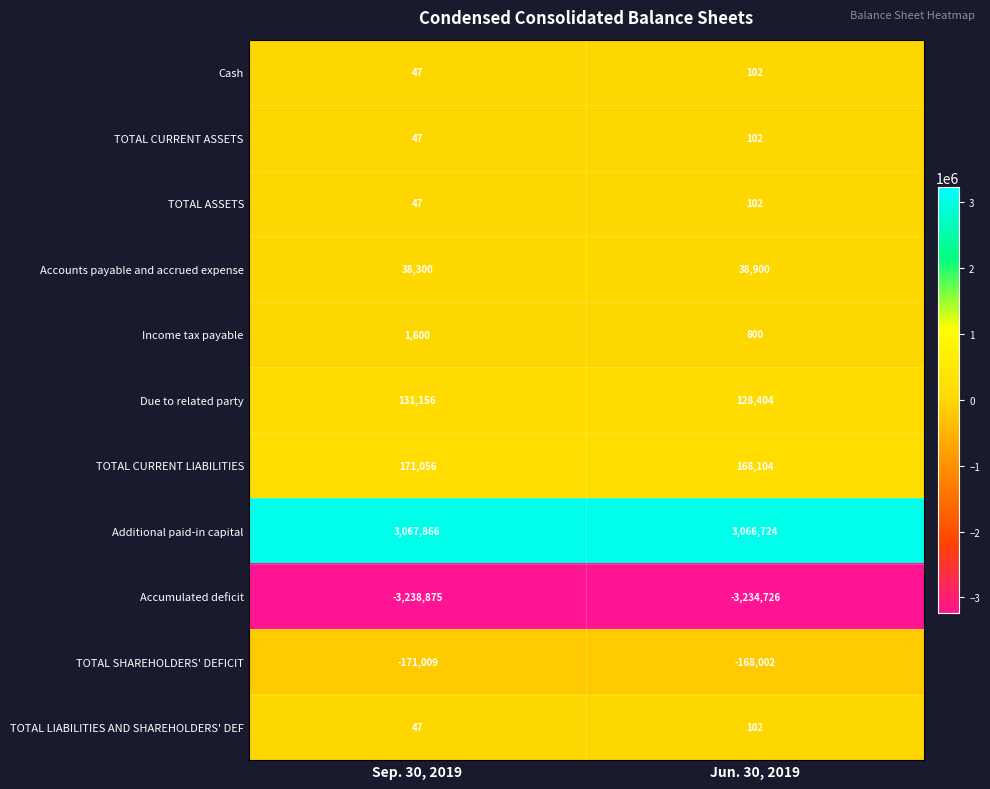

What is the difference between the TOTAL LIABILITIES AND SHAREHOLDERS' DEF values at Jun. 30, 2019 and Sep. 30, 2019?

55